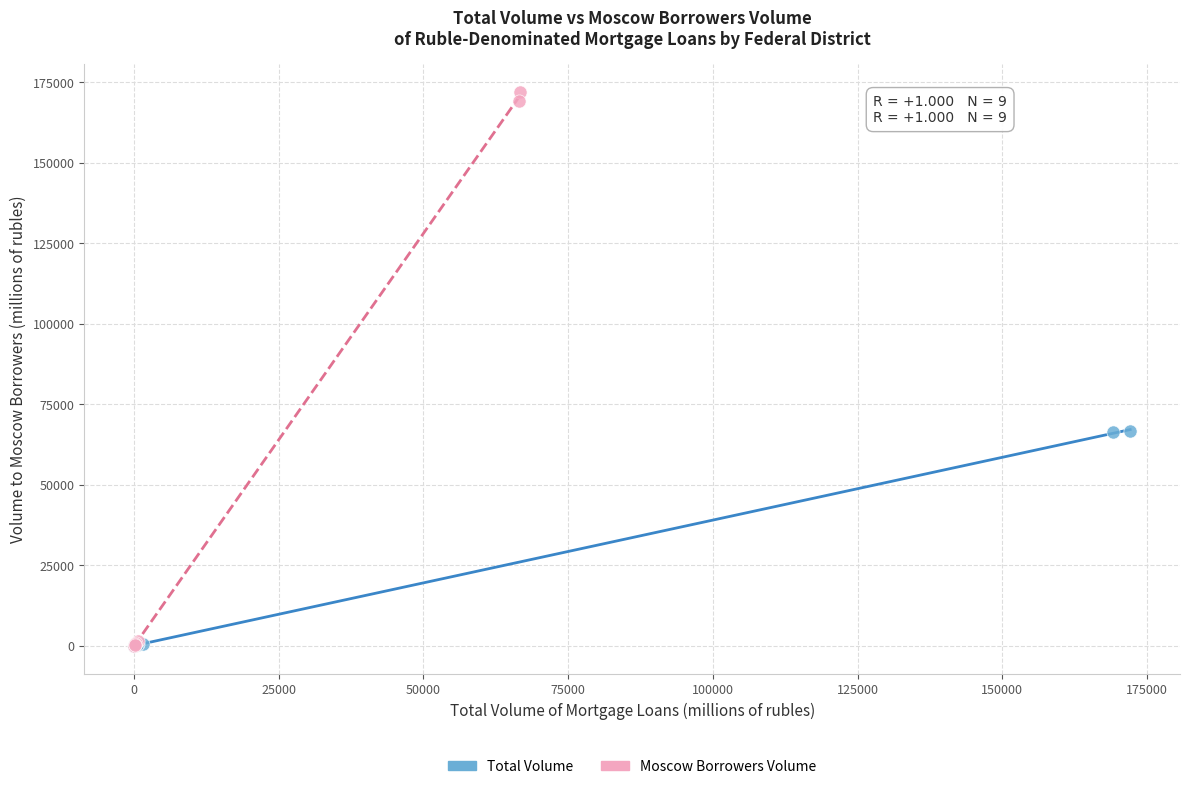

Which series has the widest spread of Y values?

Moscow Borrowers Volume